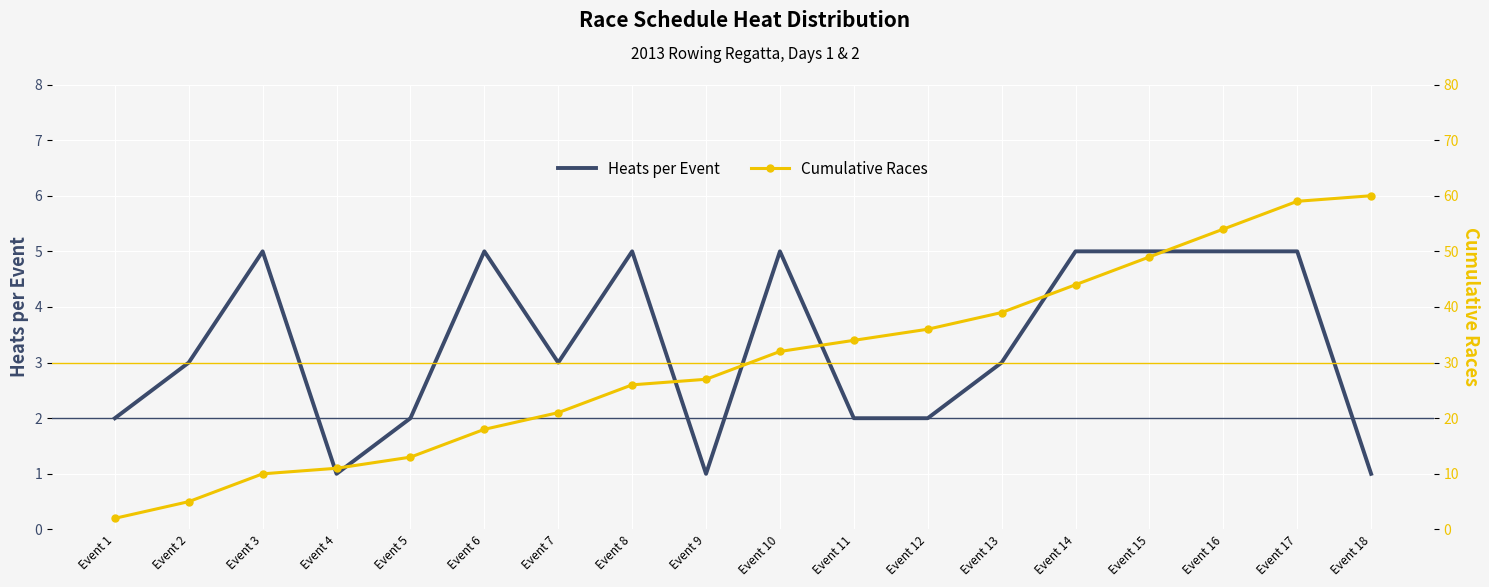

How many data points in Cumulative Races are above 32?

8